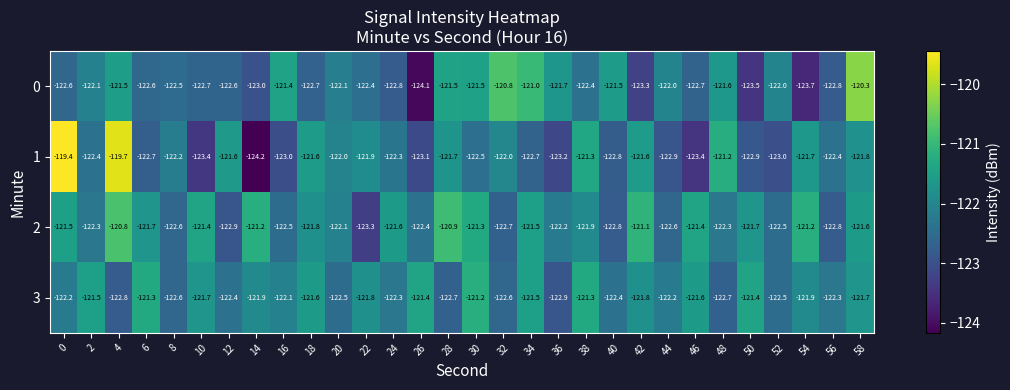

What is the total value across all series at 0?

-485.7